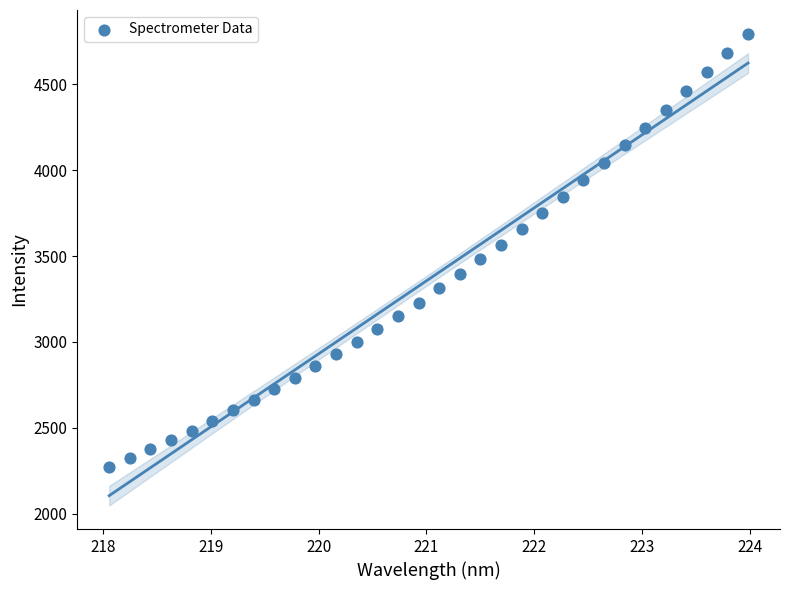

What is the range of X values (max minus min)?

5.9